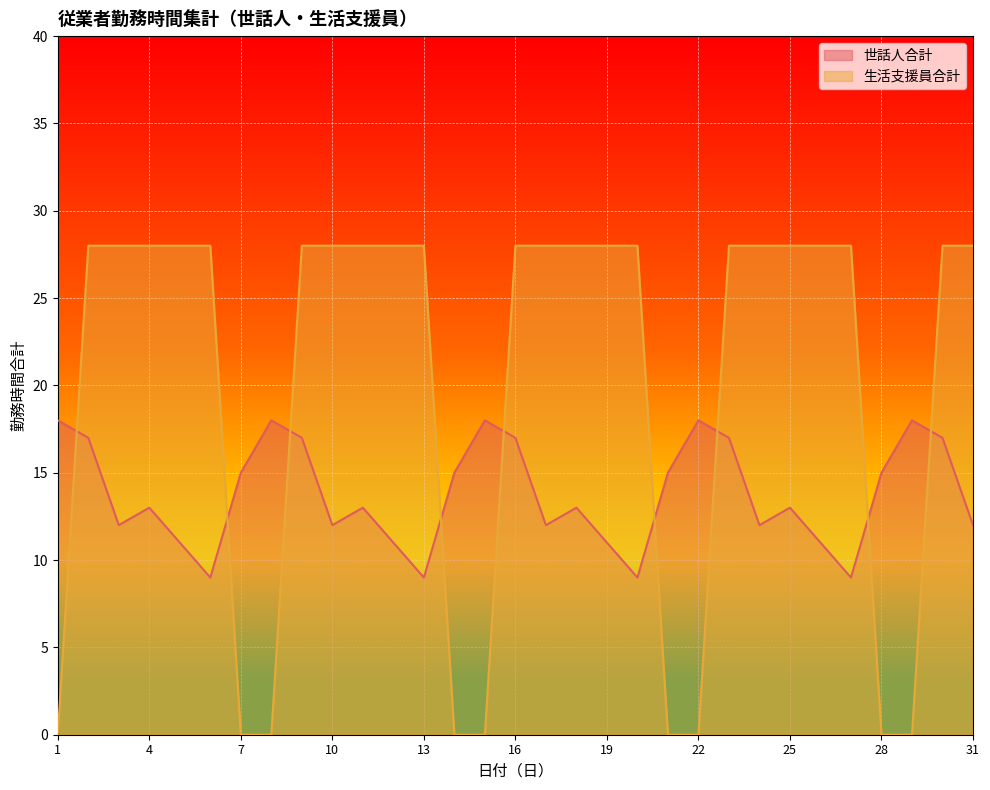

Reading left to right, list all the values displayed in this chart.

世話人合計: 18	17	12	13	11	9	15	18	17	12	13	11	9	15	18	17	12	13	11	9	15	18	17	12	13	11	9	15	18	17	12
生活支援員合計: 0	28	28	28	28	28	0	0	28	28	28	28	28	0	0	28	28	28	28	28	0	0	28	28	28	28	28	0	0	28	28